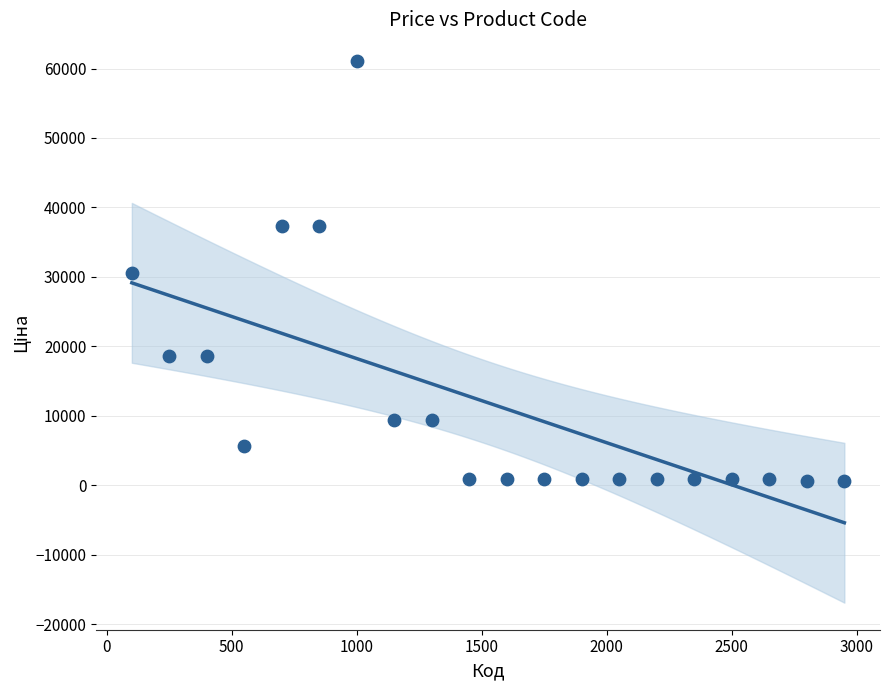

What is the range of X values (max minus min)?

2850.0